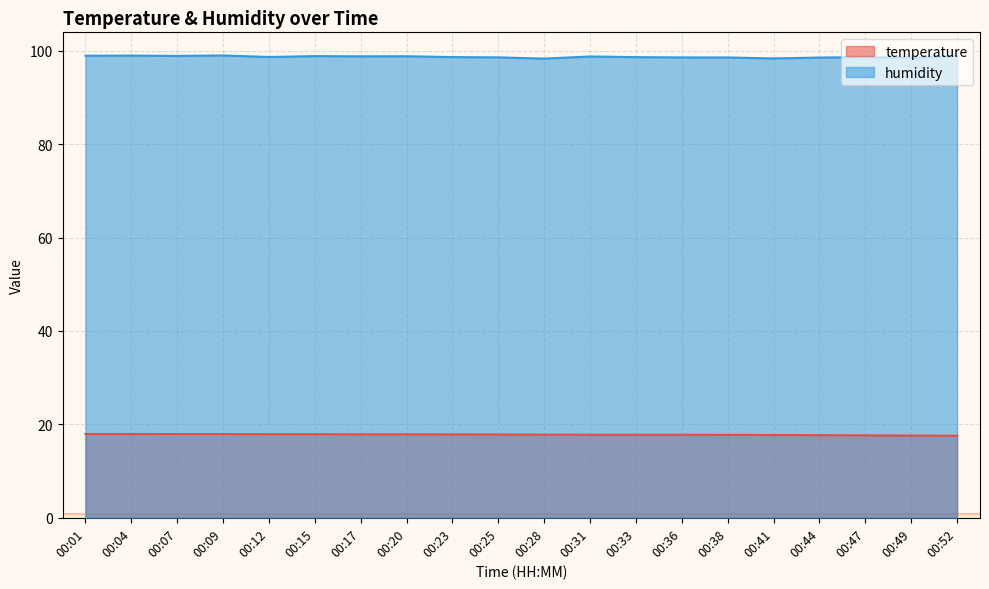

Which has a higher value, 00:31 or 00:04?

00:04